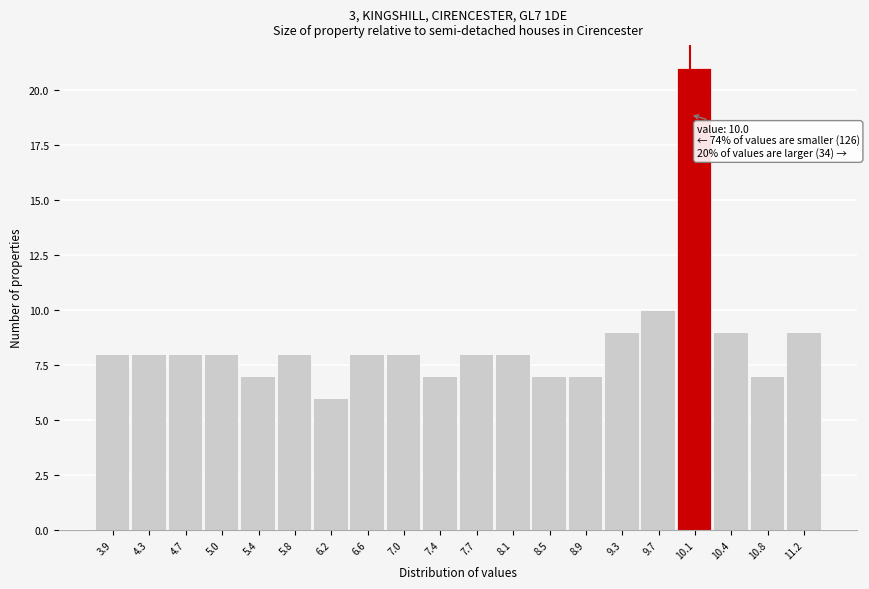

Which range on the x-axis has the tallest bar?

9.860 to 10.245